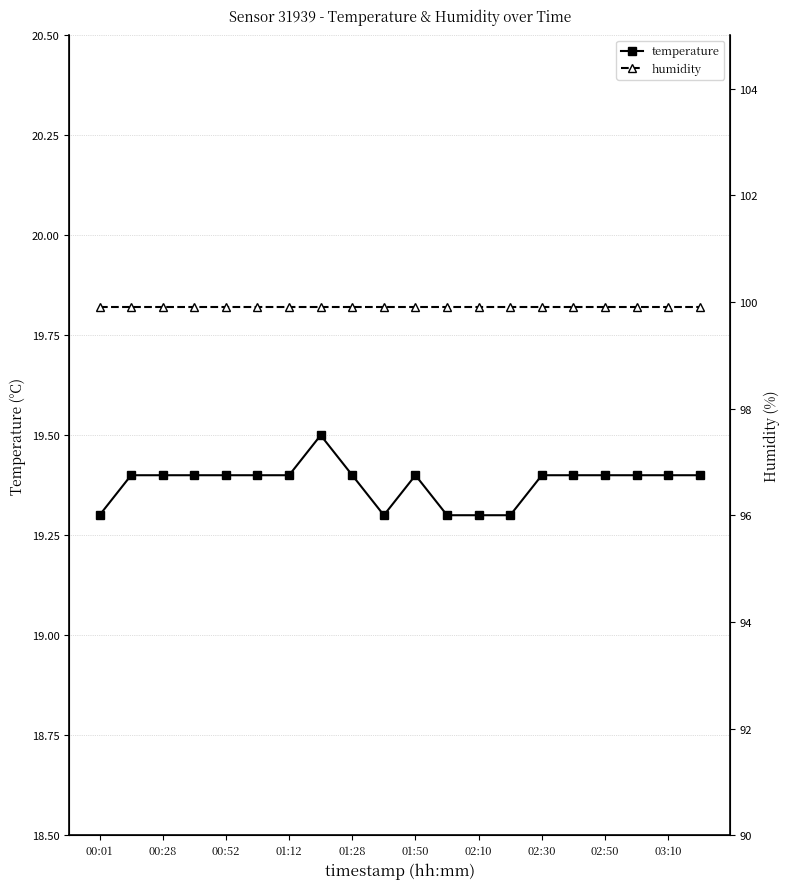

Count the temperature values in the range 19 to 20.

20